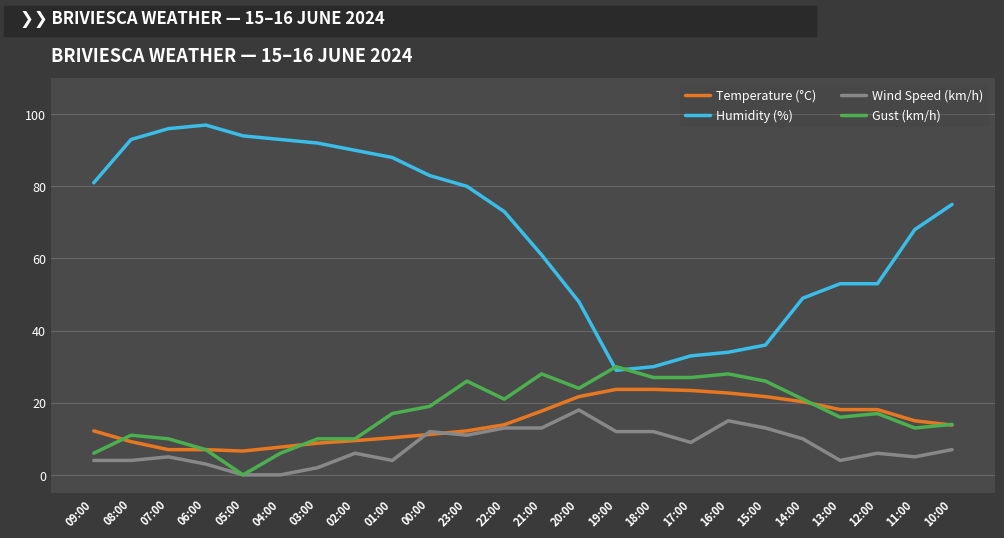

What is the maximum value shown in the chart?

97.0